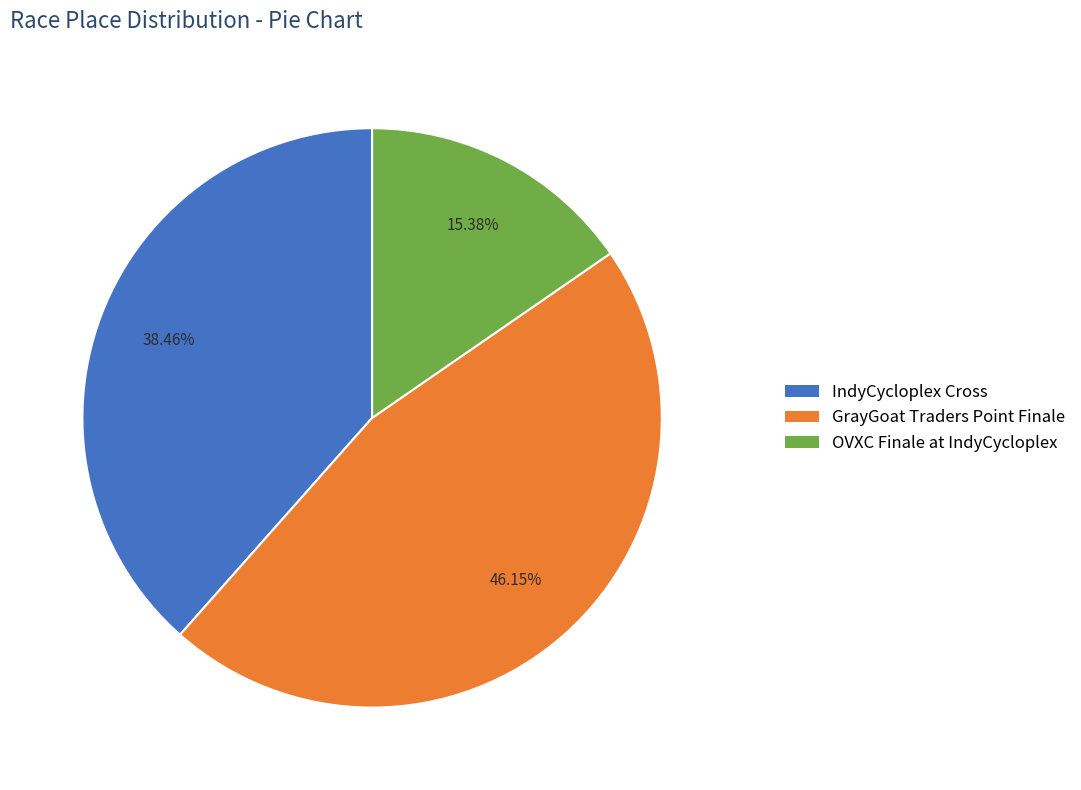

What percentage is the GrayGoat Traders Point Finale slice, to the nearest percent?

46%